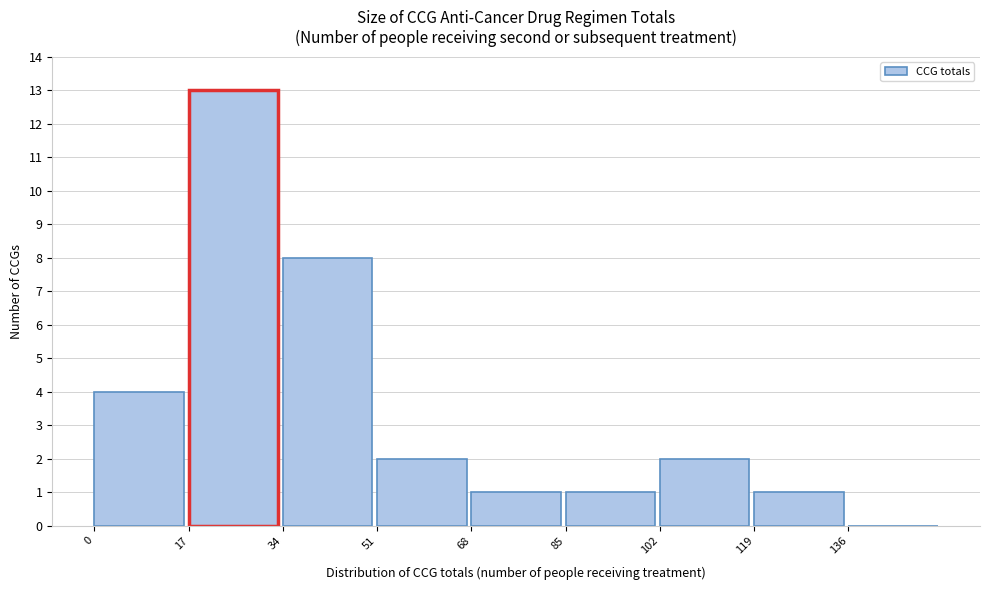

What is the height of the bar covering 0 to 17 on the x-axis? Neither the bar edges nor the heights are printed on the chart, so give them approximately, as read against the axes.

4